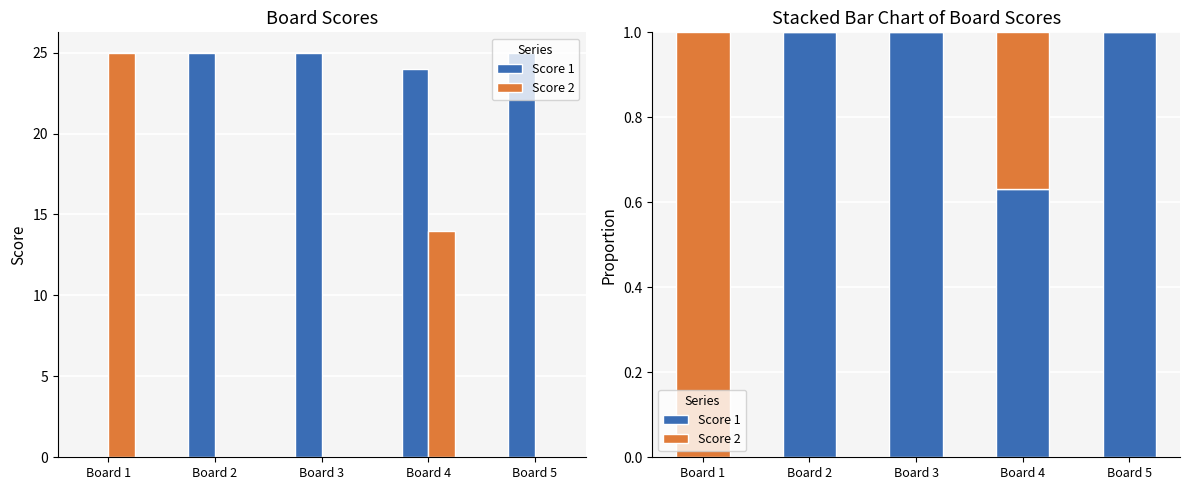

At how many categories does at least one series exceed 0?

5